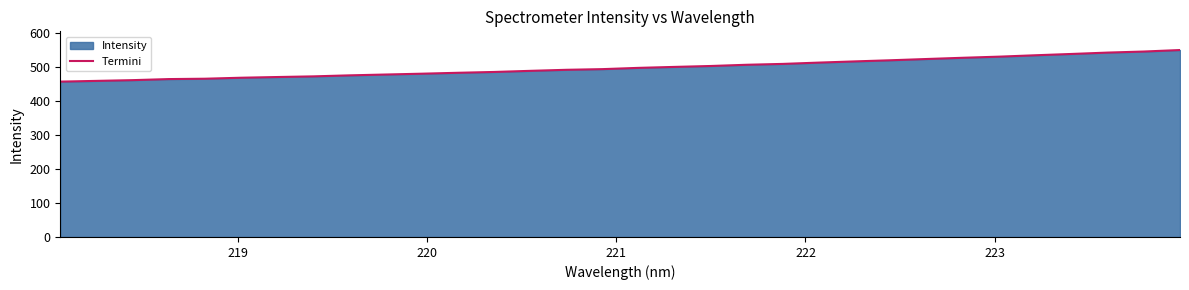

What is the smallest value displayed?

456.3